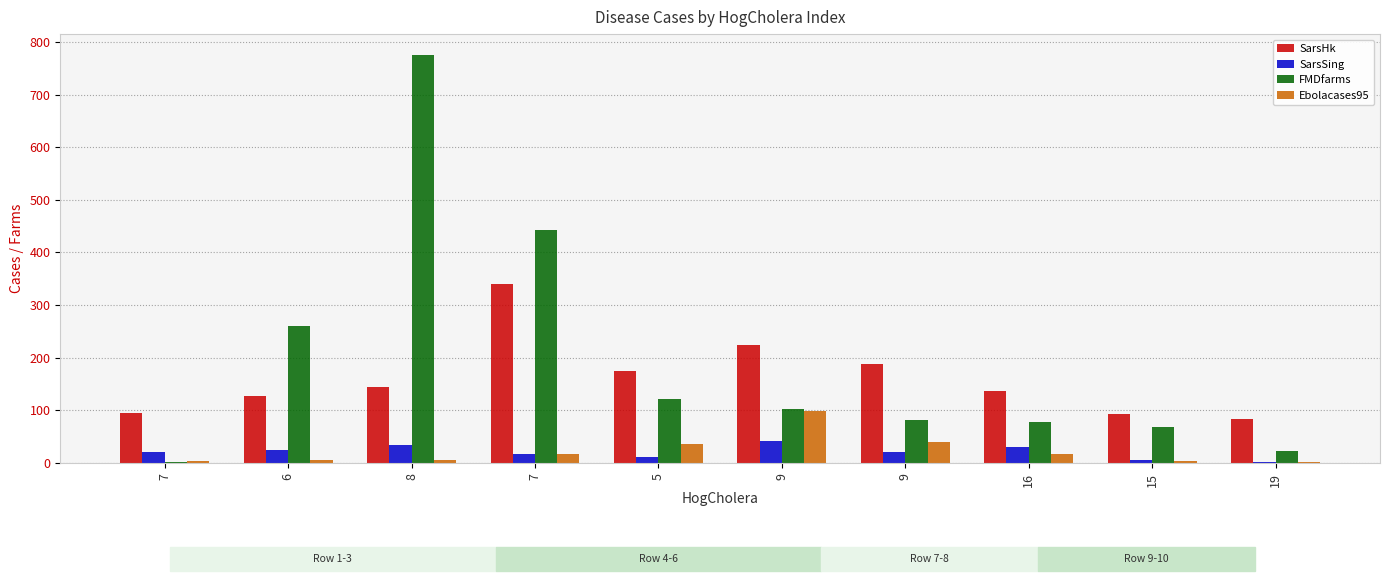

True or false: SarsHk has a value of 47 at 19.

False